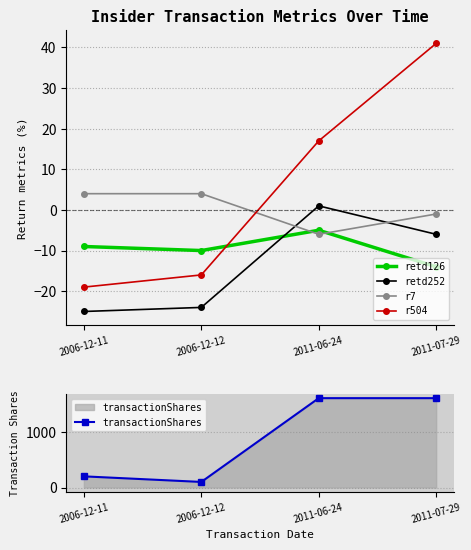

Which label corresponds to the smallest value in the chart?

2006-12-11